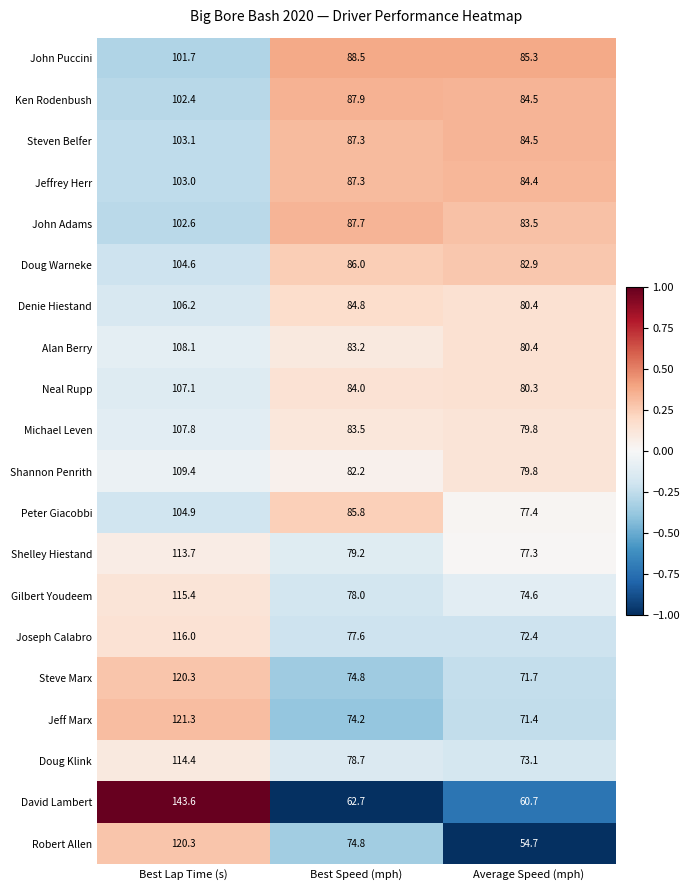

Between Best Speed (mph) and Average Speed (mph), which series saw the biggest shift?

Robert Allen